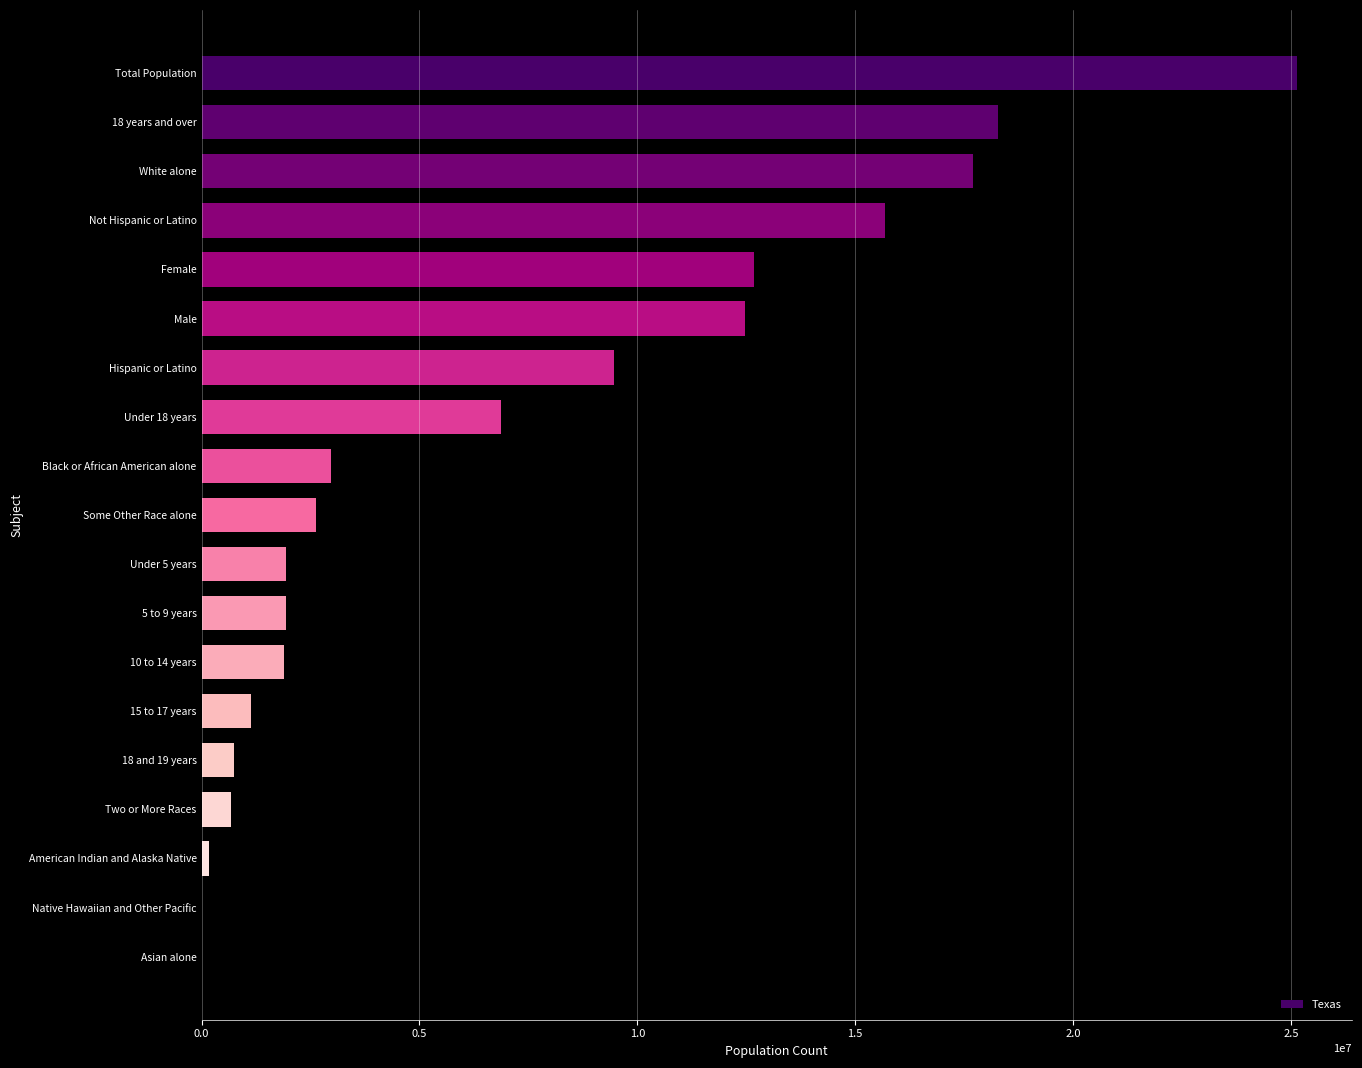

What is the average value?

6967659